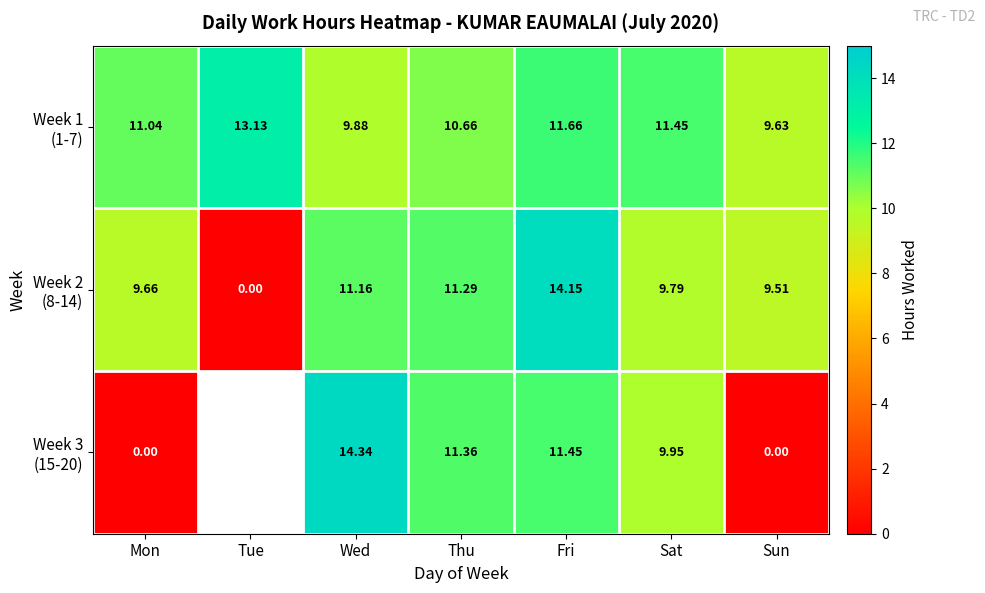

At which label is Week 1 (1-7) closest to 11?

Mon